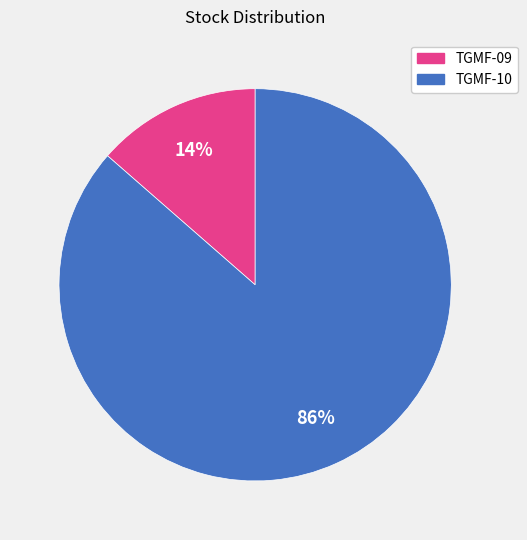

Is the sum of TGMF-09 and TGMF-10 greater than half?

Yes